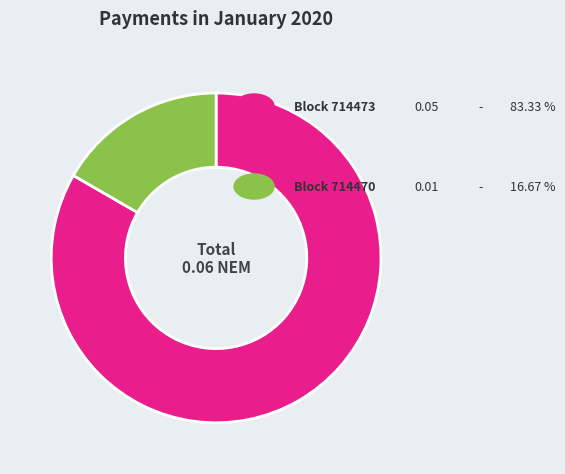

Is there a majority slice in this chart?

Yes